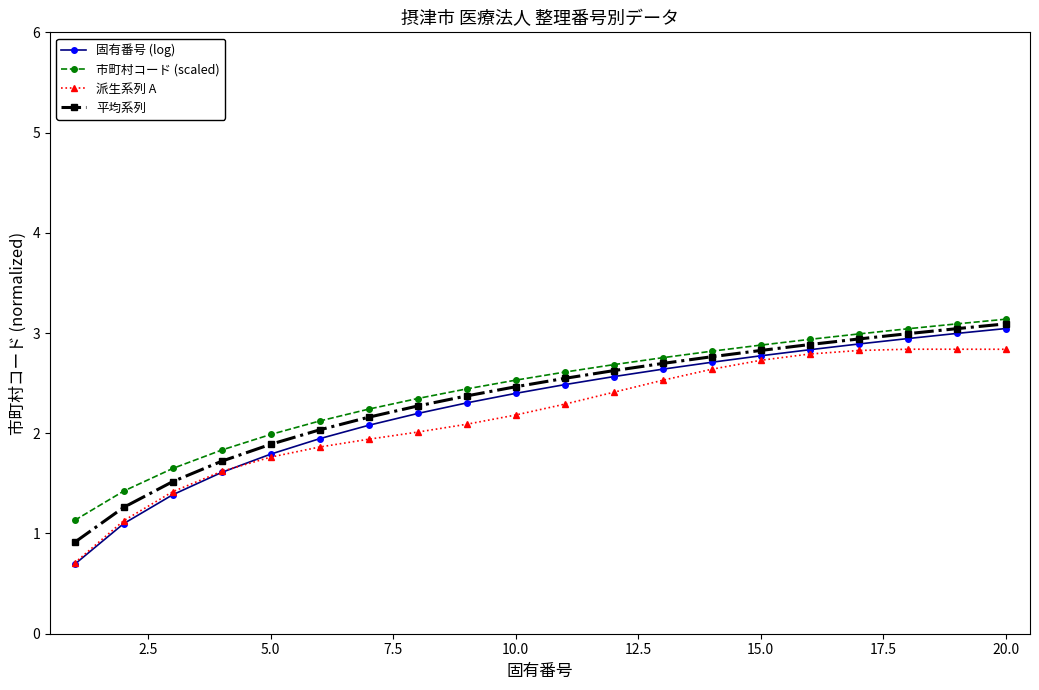

True or false: 市町村コード (scaled) and 固有番号 (log) intersect in this chart.

False